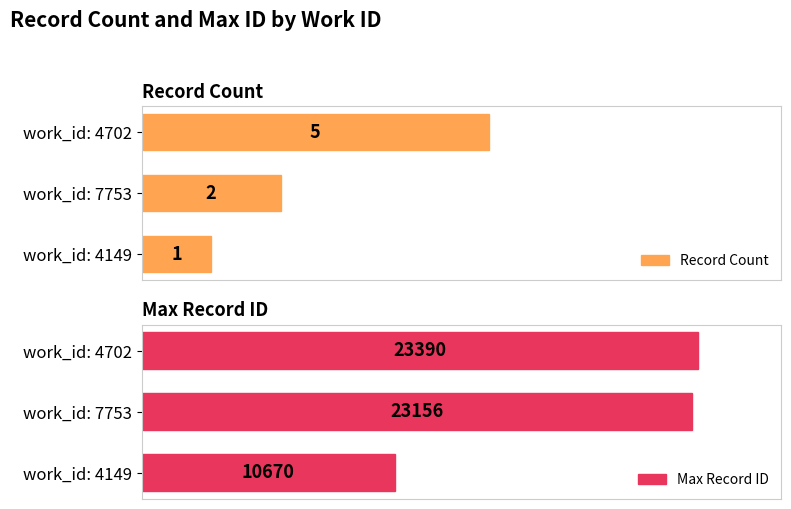

Is it true that Max Record ID equals 138.4 at work_id: 7753?

False